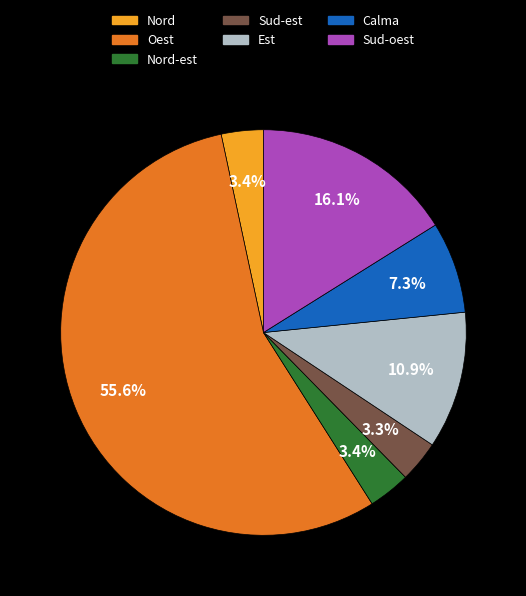

Does any single category account for the majority?

Yes